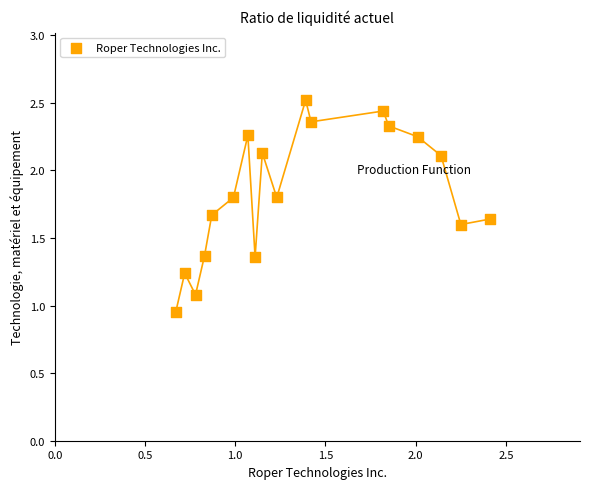

What is the range of X values (max minus min)?

1.7